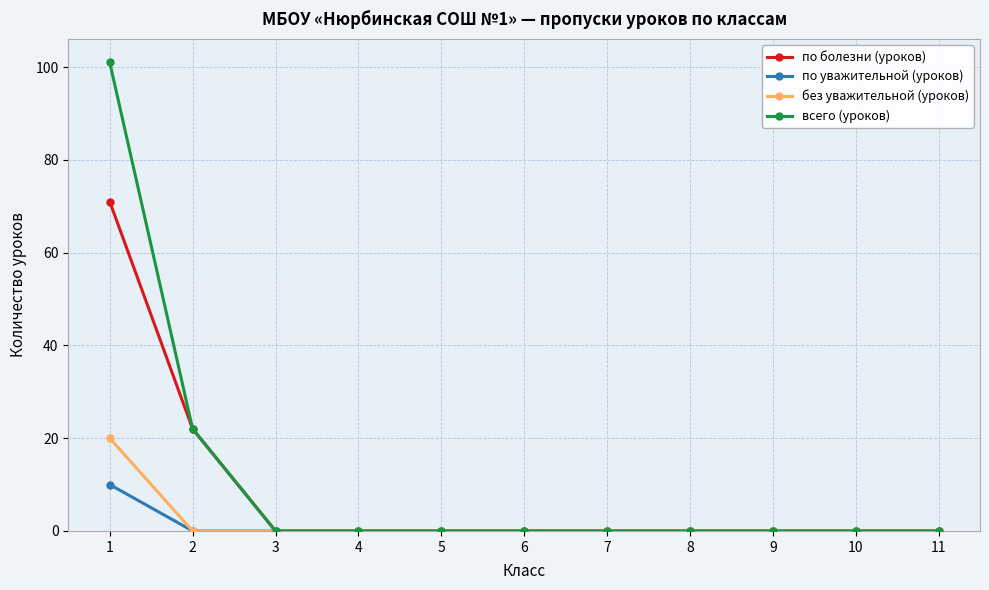

Reading left to right, what are all the values shown in this chart?

по болезни (уроков): 71	22	0	0	0	0	0	0	0	0	0
по уважительной (уроков): 10	0	0	0	0	0	0	0	0	0	0
без уважительной (уроков): 20	0	0	0	0	0	0	0	0	0	0
всего (уроков): 101	22	0	0	0	0	0	0	0	0	0